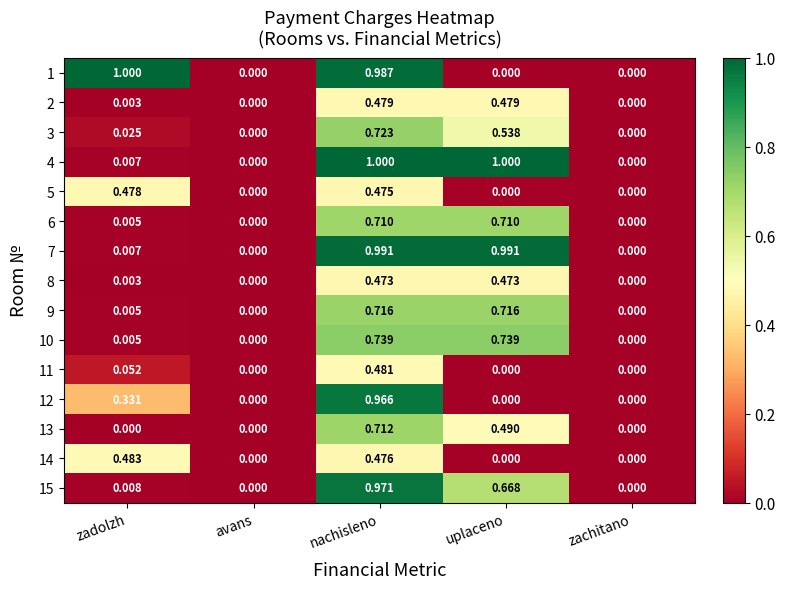

How many distinct data groups are displayed?

15